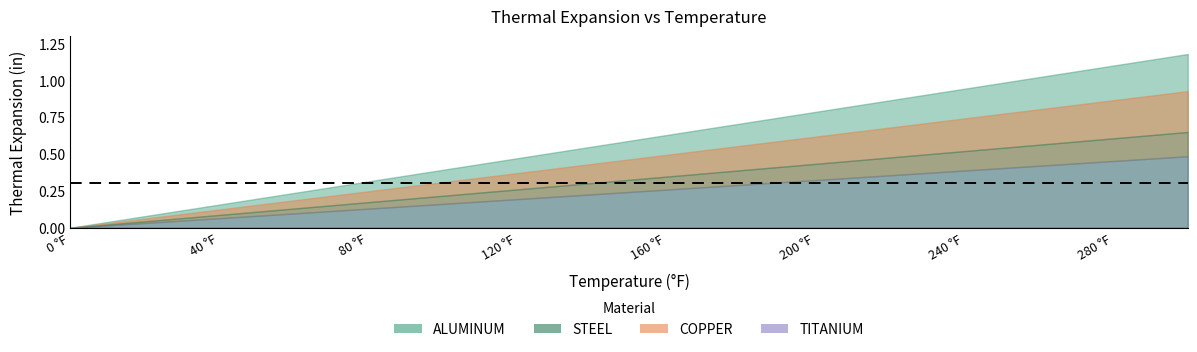

What is the difference between the highest and lowest values at 100?

0.2